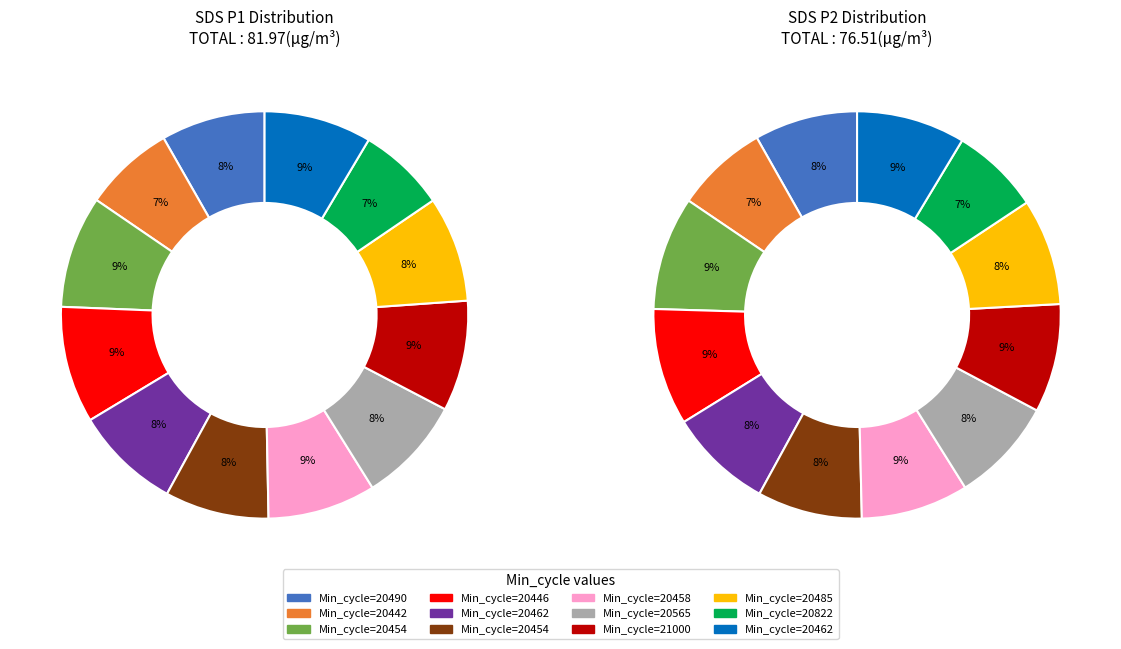

How many slices are in this pie chart?

12